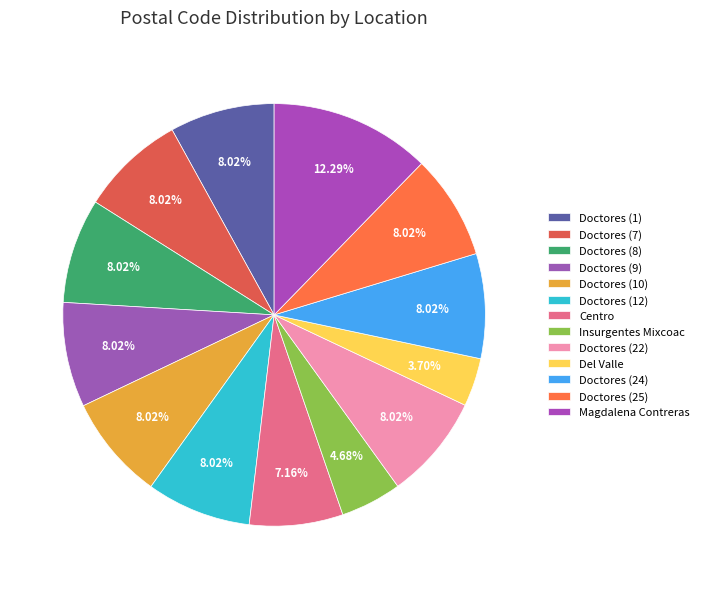

Does Doctores (22) account for over 50% of the chart?

No